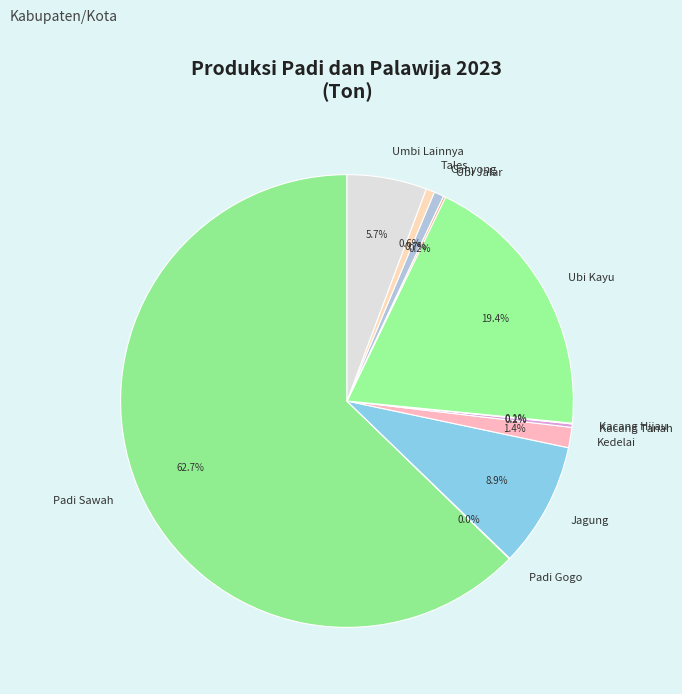

Which category accounts for the majority?

Padi Sawah